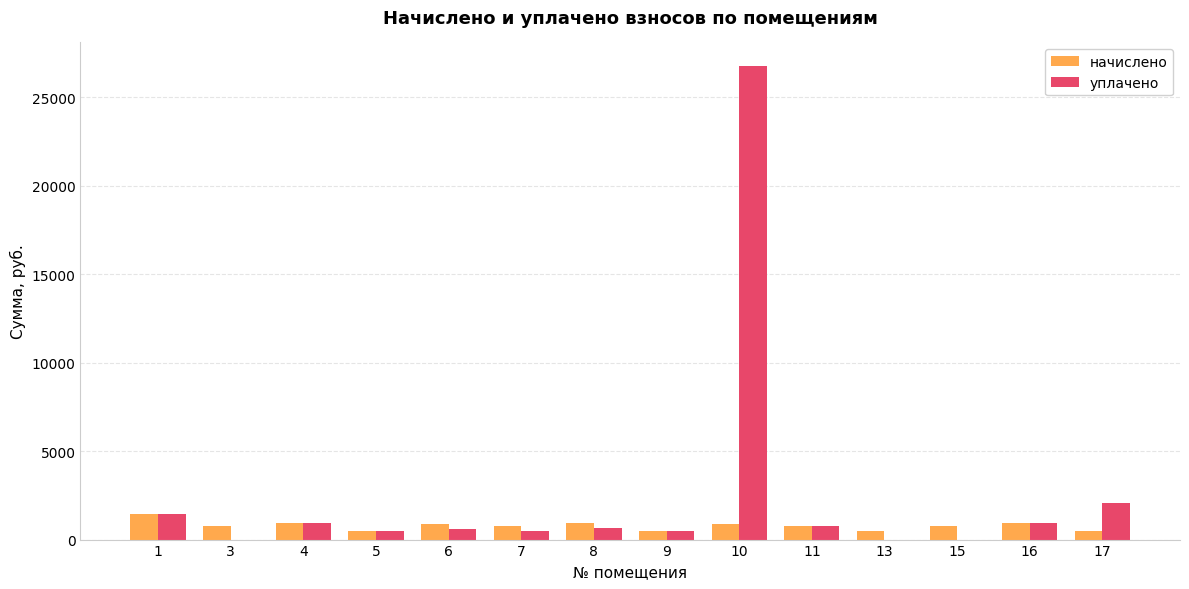

The value of начислено at 7 is 746.5. True or false?

True